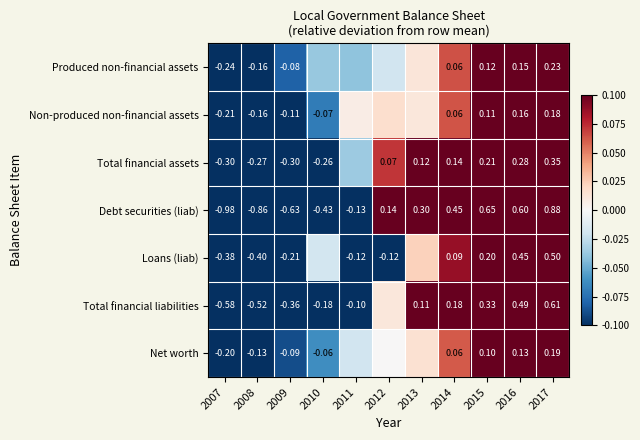

True or false: Net worth has a value of -0.0 at 2011.

False